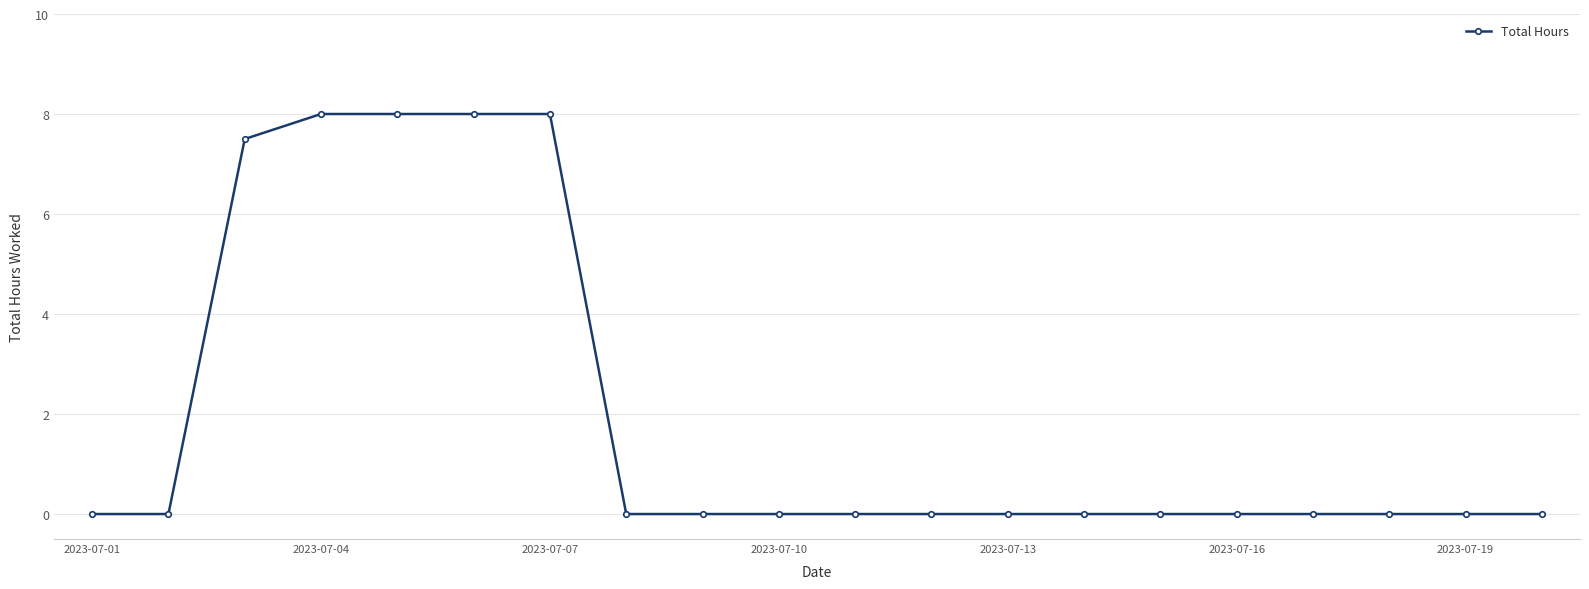

What is the value of the 4th point from the left?

8.0